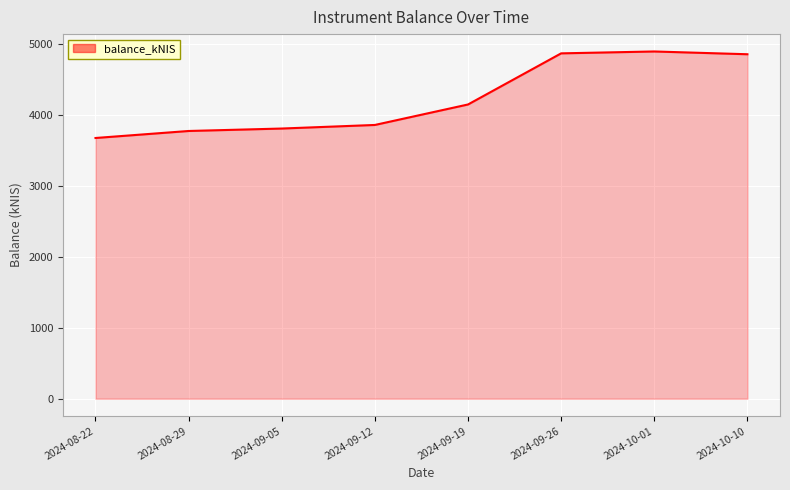

Between 2024-09-26 and 2024-09-19, which is larger?

2024-09-26